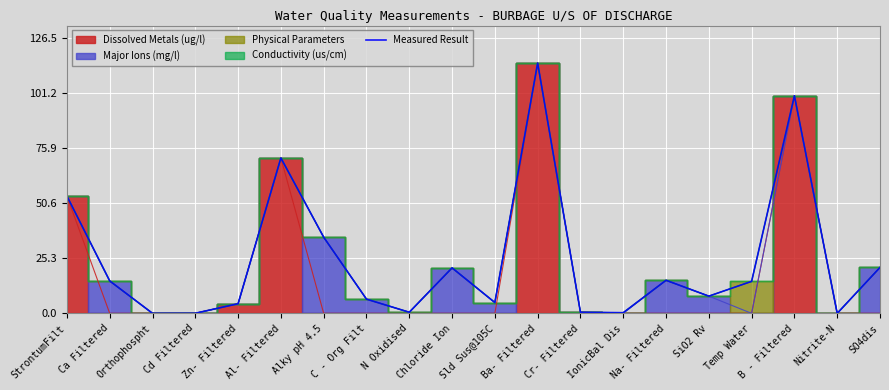

Where does the data first go above 14?

StrontumFilt